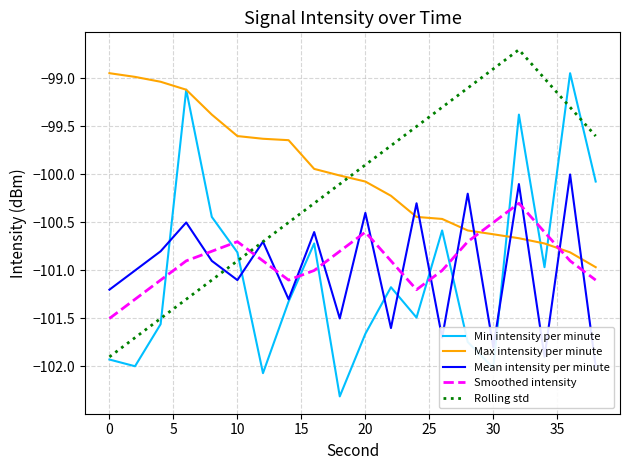

The value of Max intensity per minute at 30 is -46.9. True or false?

False